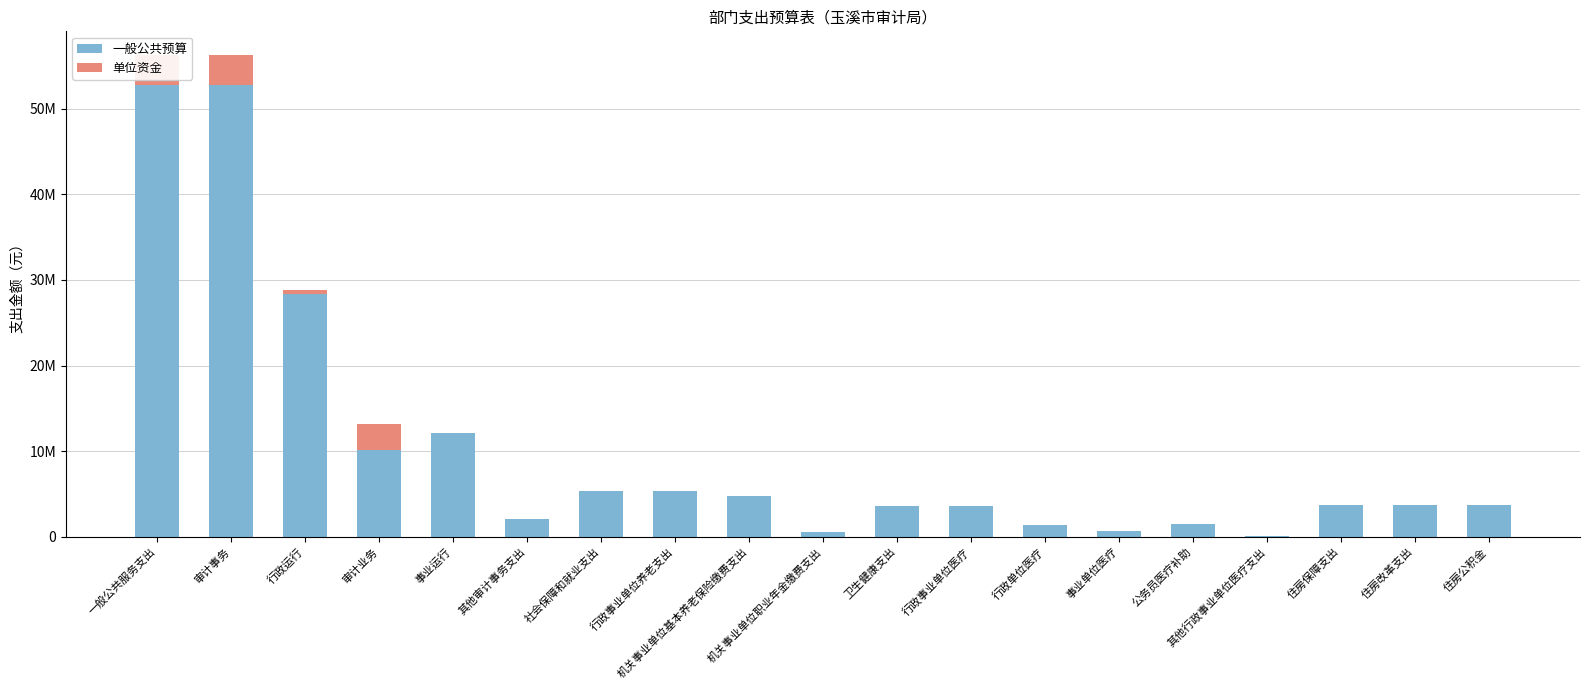

What is the difference between the second highest and minimum values in the 单位资金 series?

3448100.0